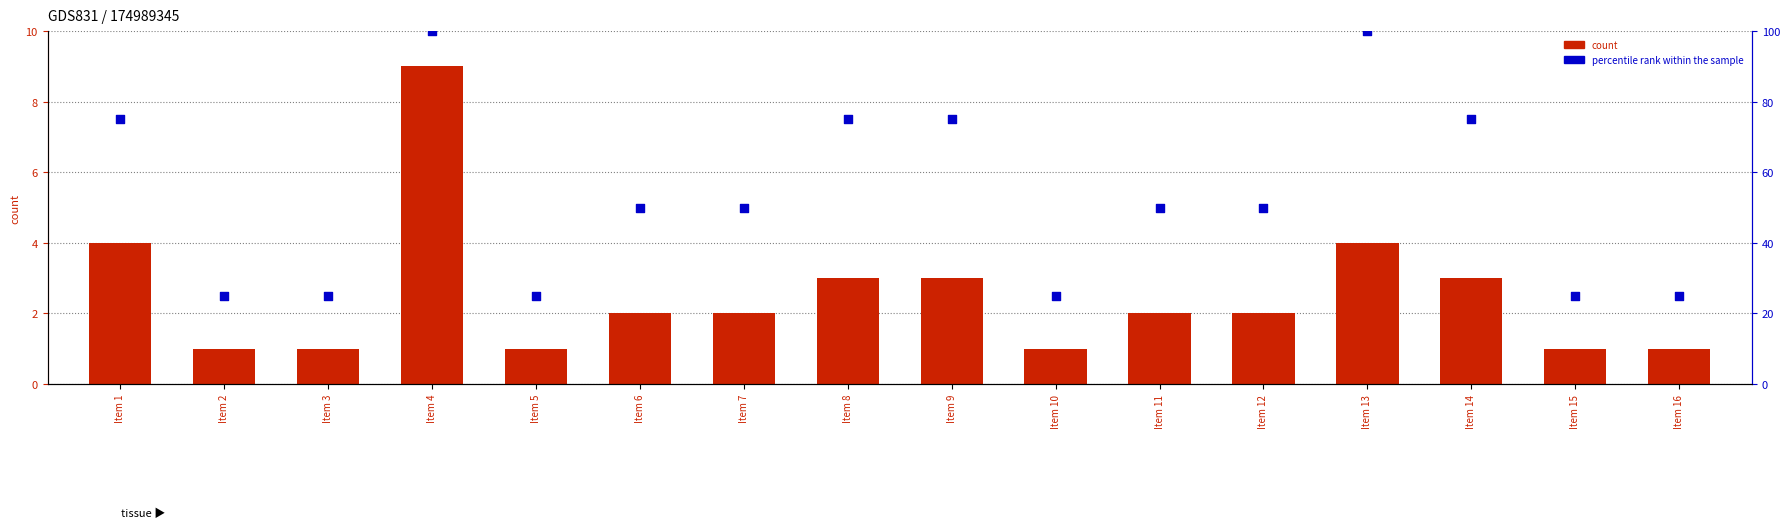

What is the total value across all series at Item 4?

109